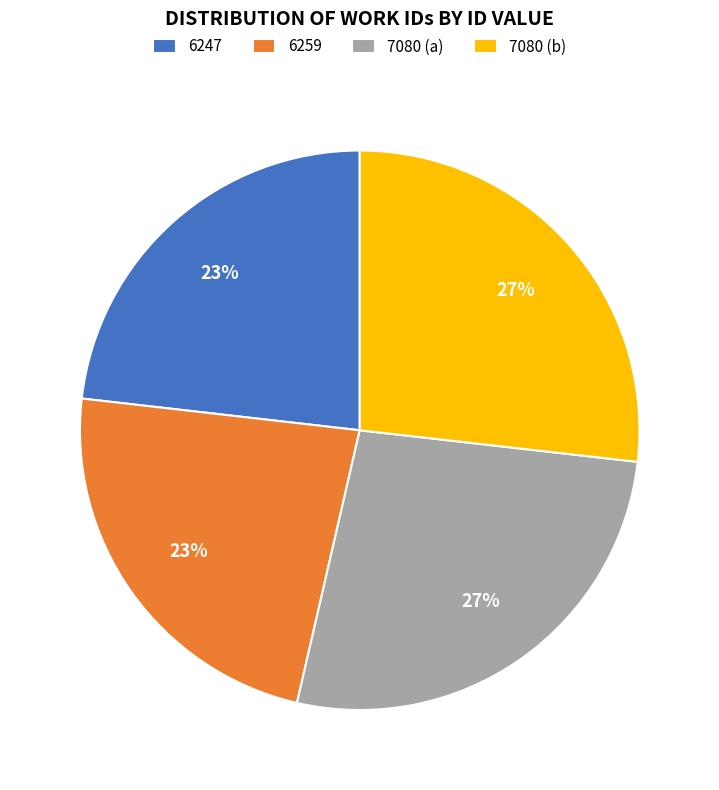

To the nearest percent, what is the difference between the largest and smallest slice percentages?

4%